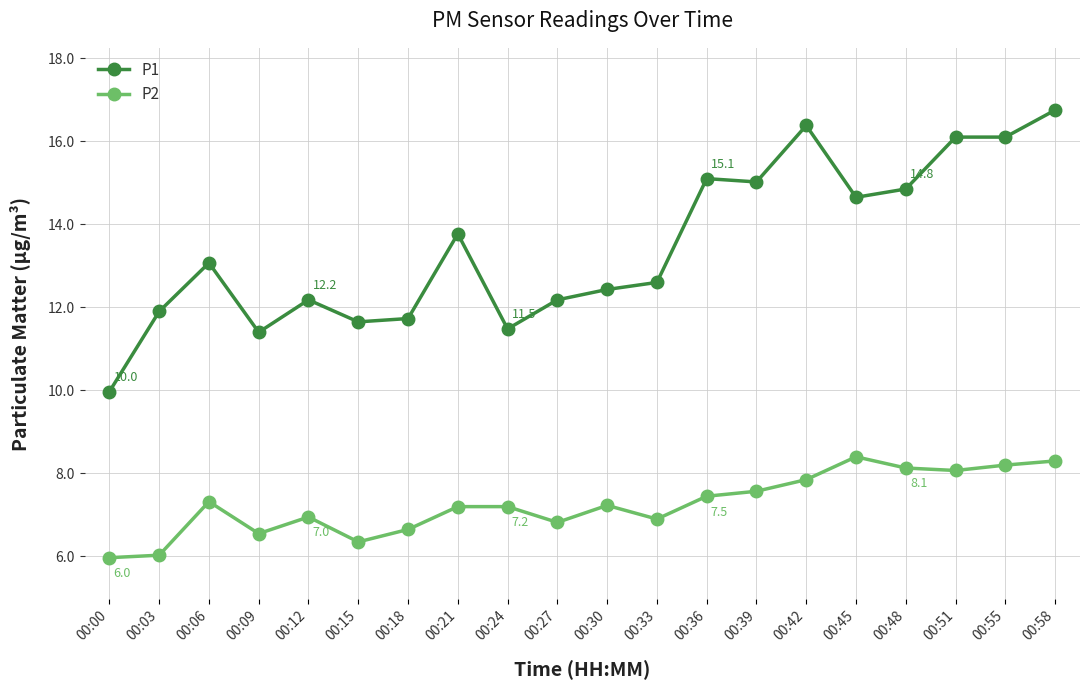

Is it true that P1 equals 10.0 at 00:00?

True